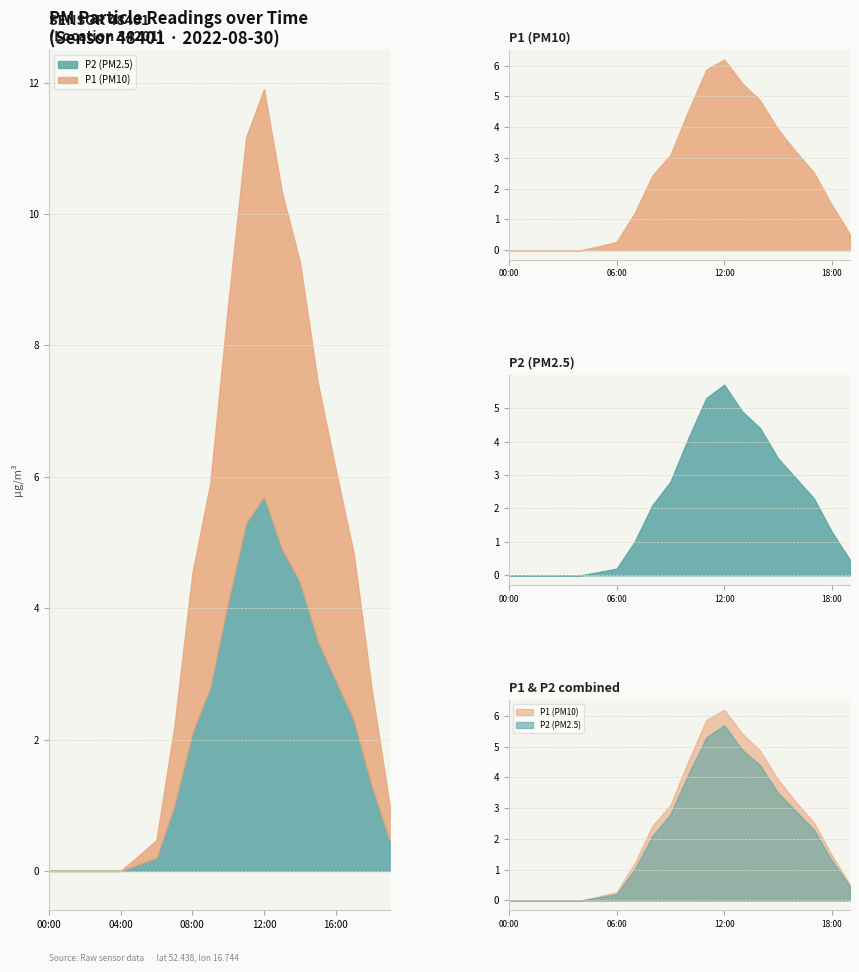

Read the P1 value at 08:00.

2.4